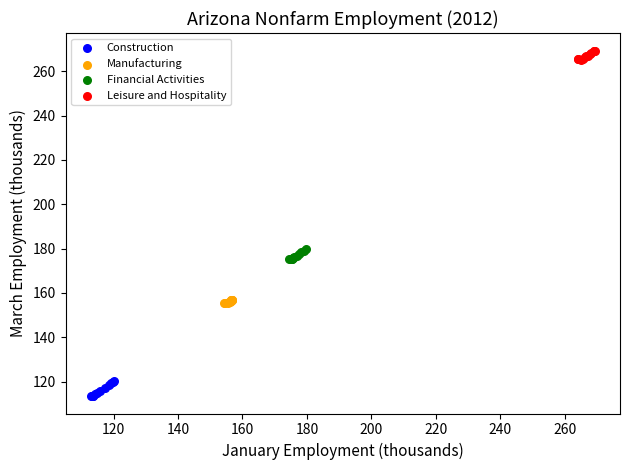

Which series contains the highest Y value?

Leisure and Hospitality